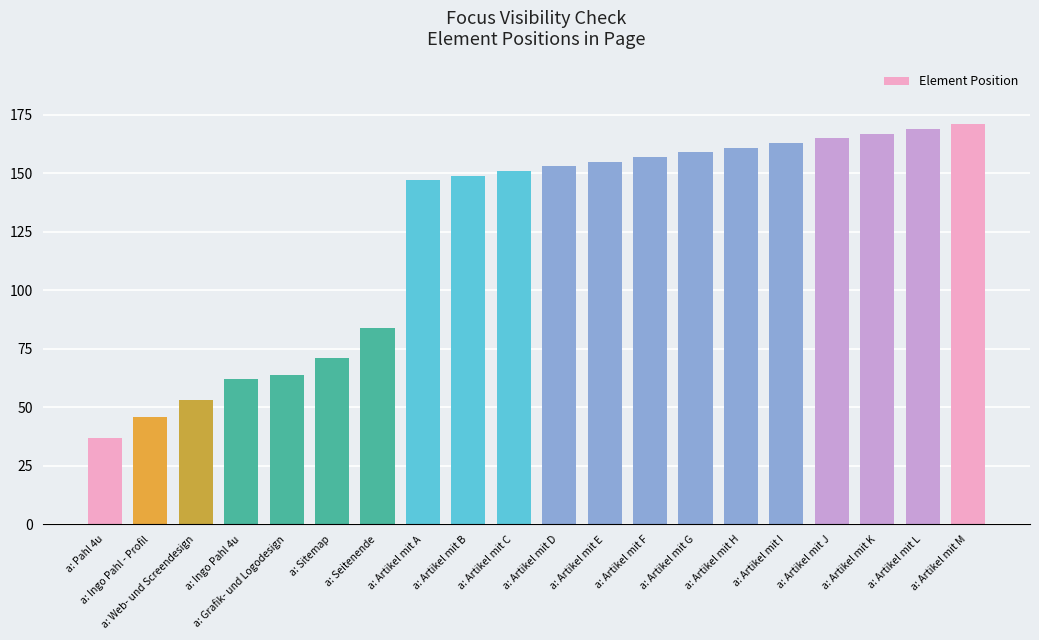

What is the ratio of the value at a: Artikel mit H to the value at a: Artikel mit D?

1.1